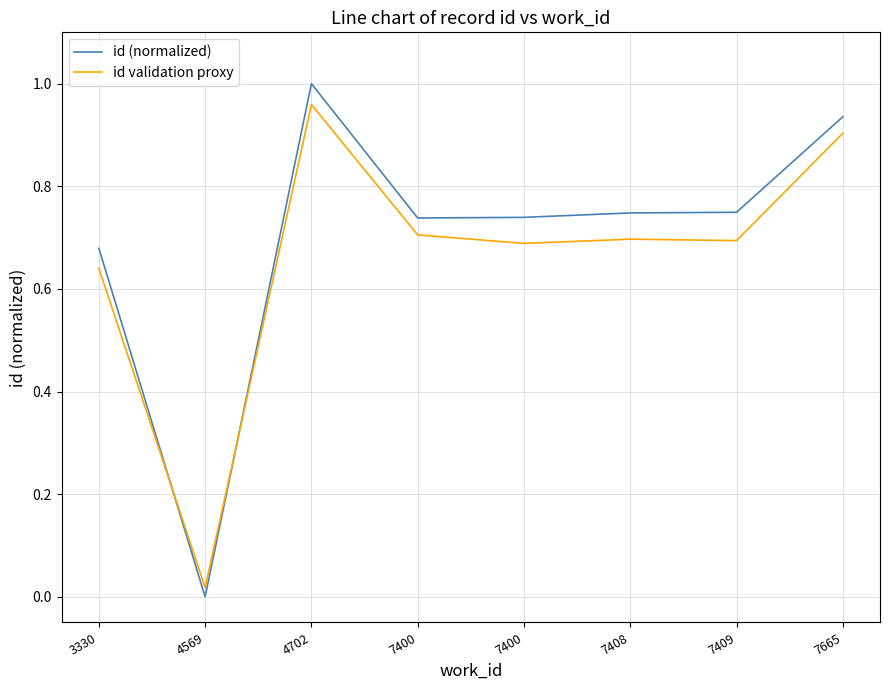

Is this an area chart (filled region under the line)?

No